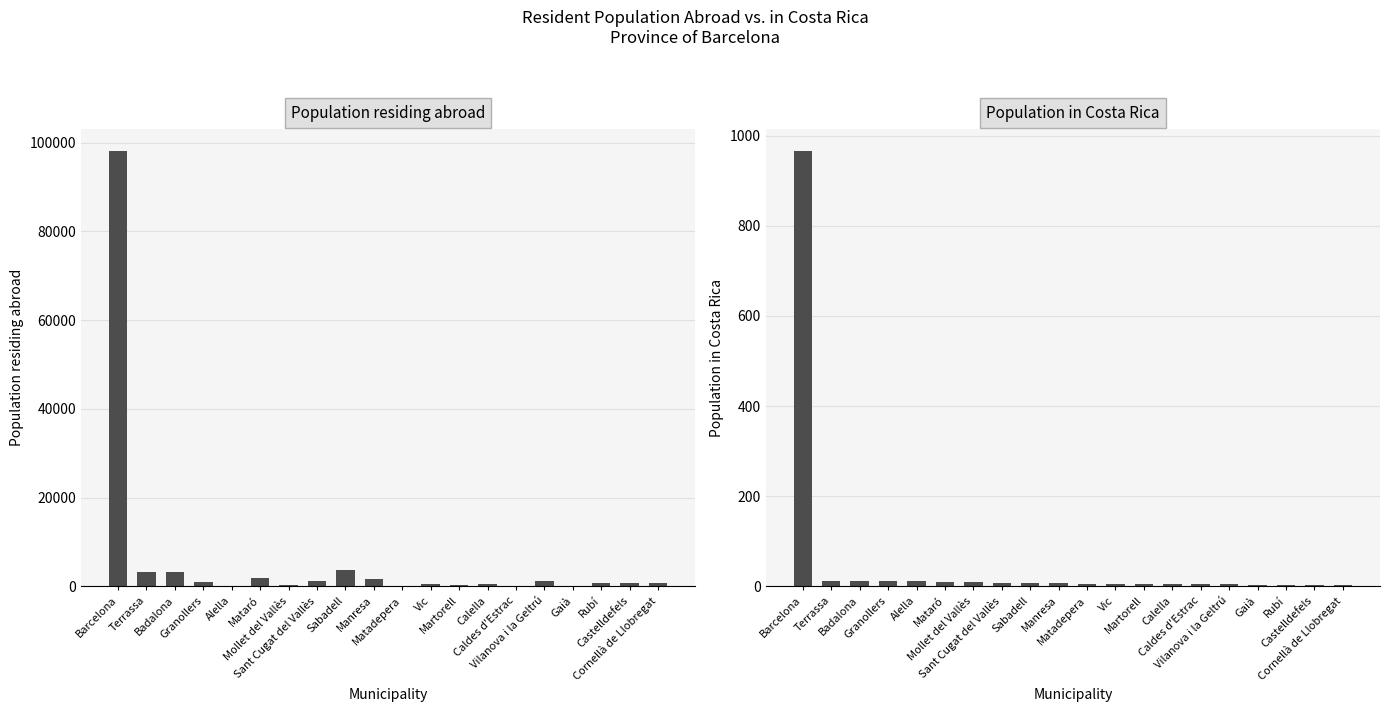

Is it true that Population residing abroad equals 179 at Matadepera?

False